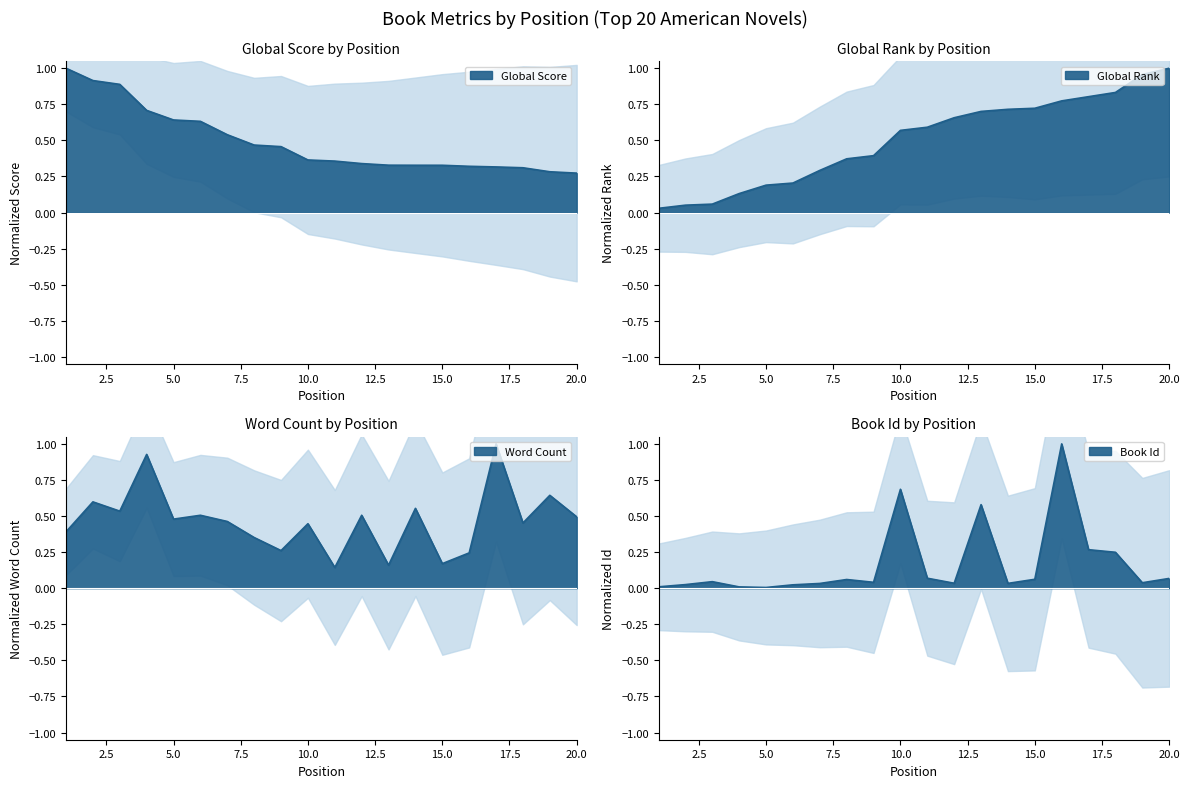

True or false: Global Score has a value of 0.9 at 2.

True